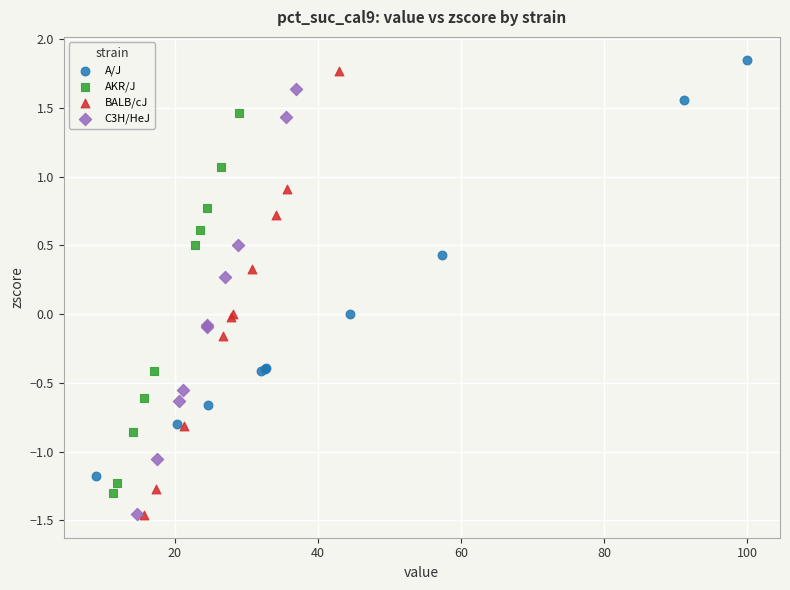

What are all the series names shown in the legend?

A/J, AKR/J, BALB/cJ, C3H/HeJ